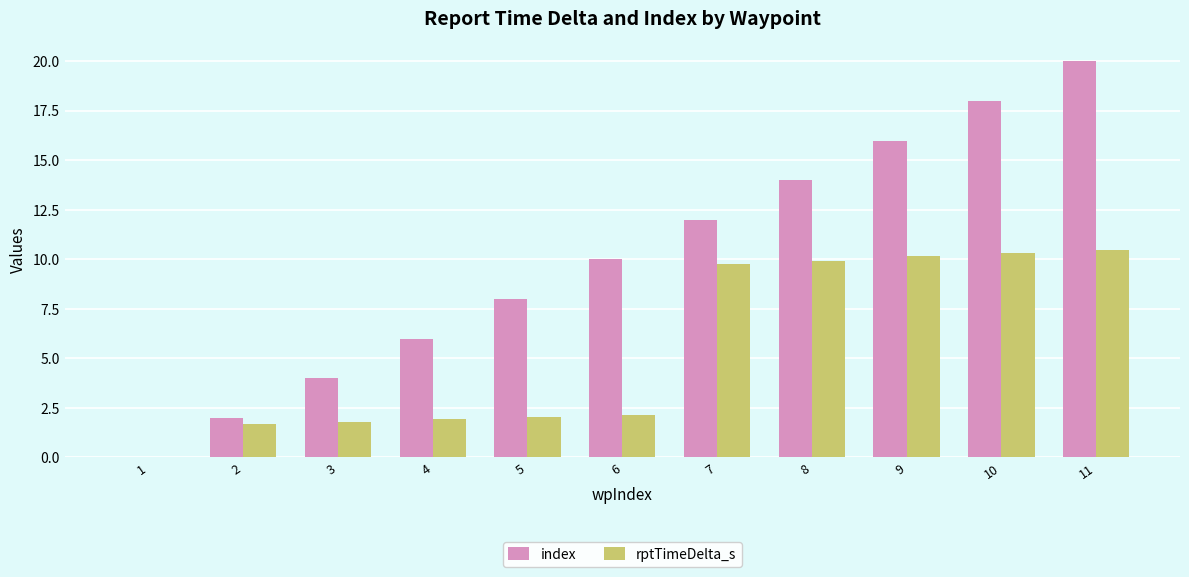

The rptTimeDelta_s series shows 1.9 at 4. True or false?

True